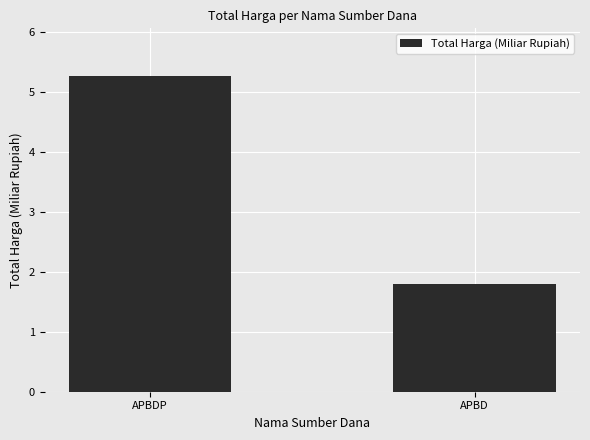

Is it true that the value at APBD is 1.8?

True